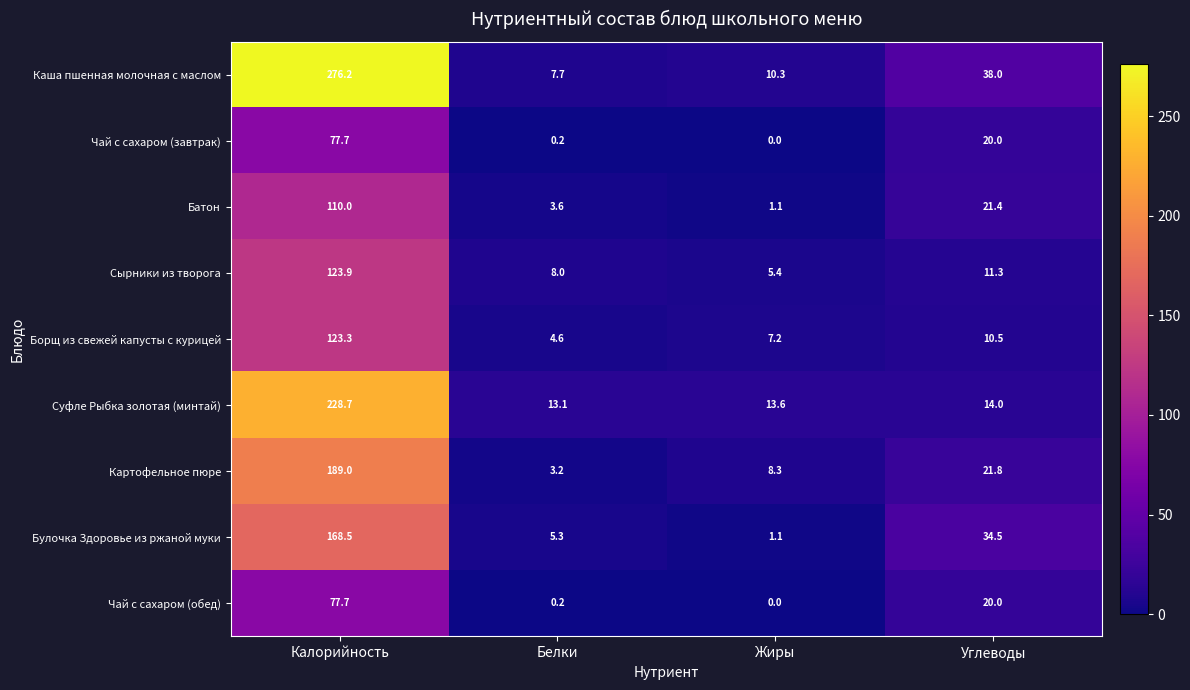

Which category has the highest value in the Суфле Рыбка золотая (минтай) series?

Калорийность